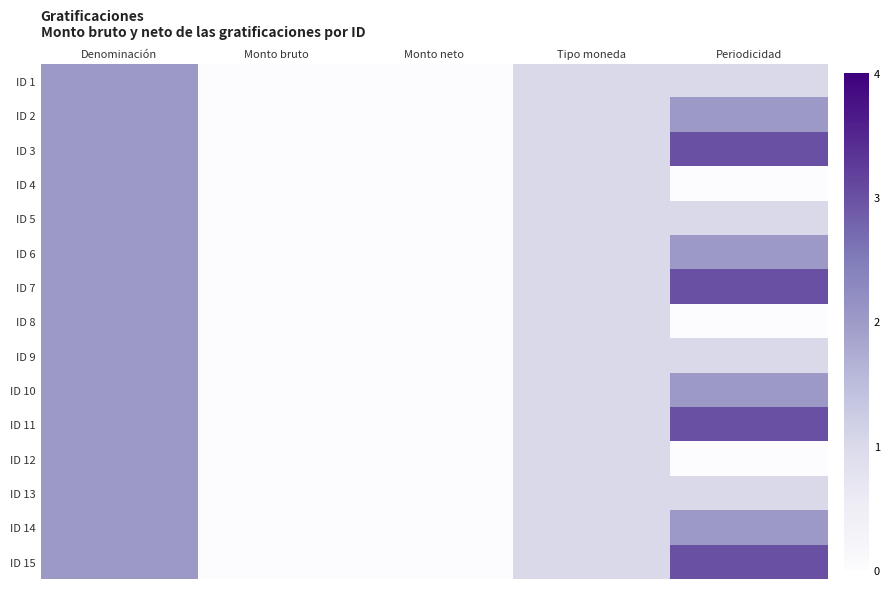

List the series in order of their peak value, lowest first.

ID 1, ID 2, ID 4, ID 5, ID 6, ID 8, ID 9, ID 10, ID 12, ID 13, ID 14, ID 3, ID 7, ID 11, ID 15